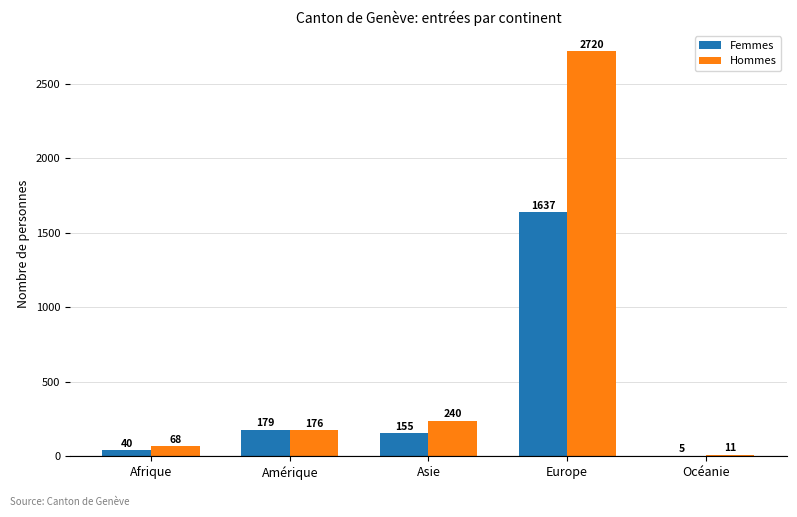

What is the total value across all series at Asie?

395